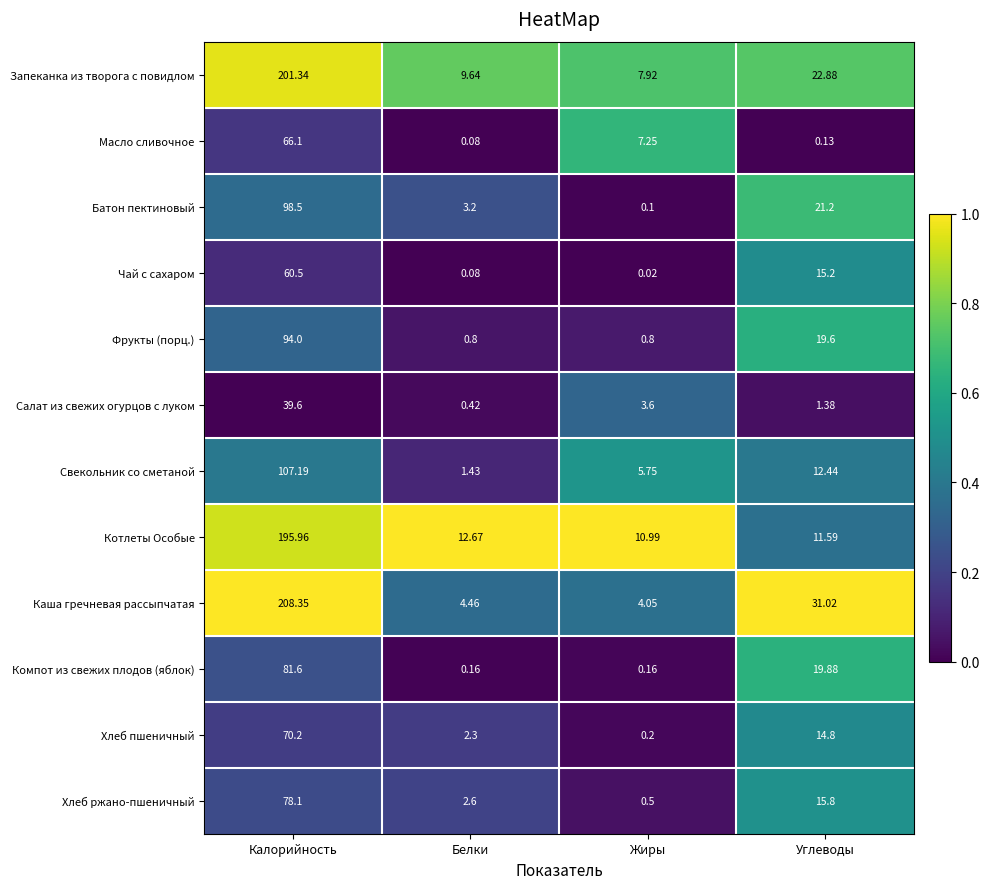

At which label is Масло сливочное closest to 33?

Жиры